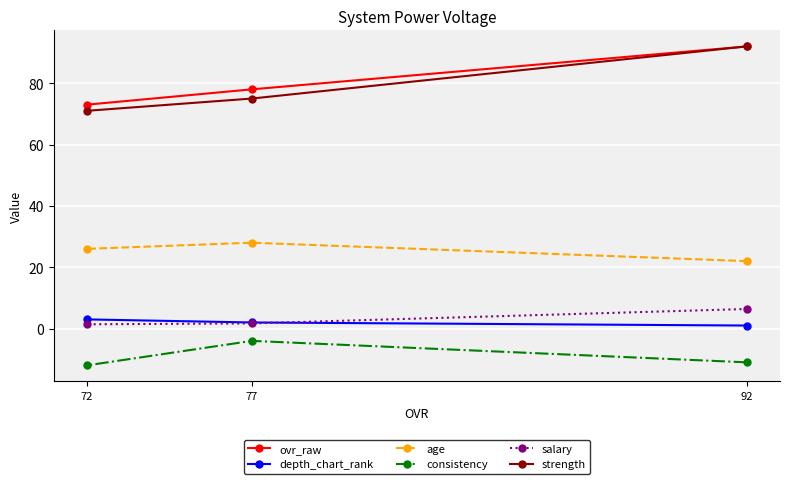

At 72, list the series in order from largest to smallest.

ovr_raw, strength, age, depth_chart_rank, salary, consistency